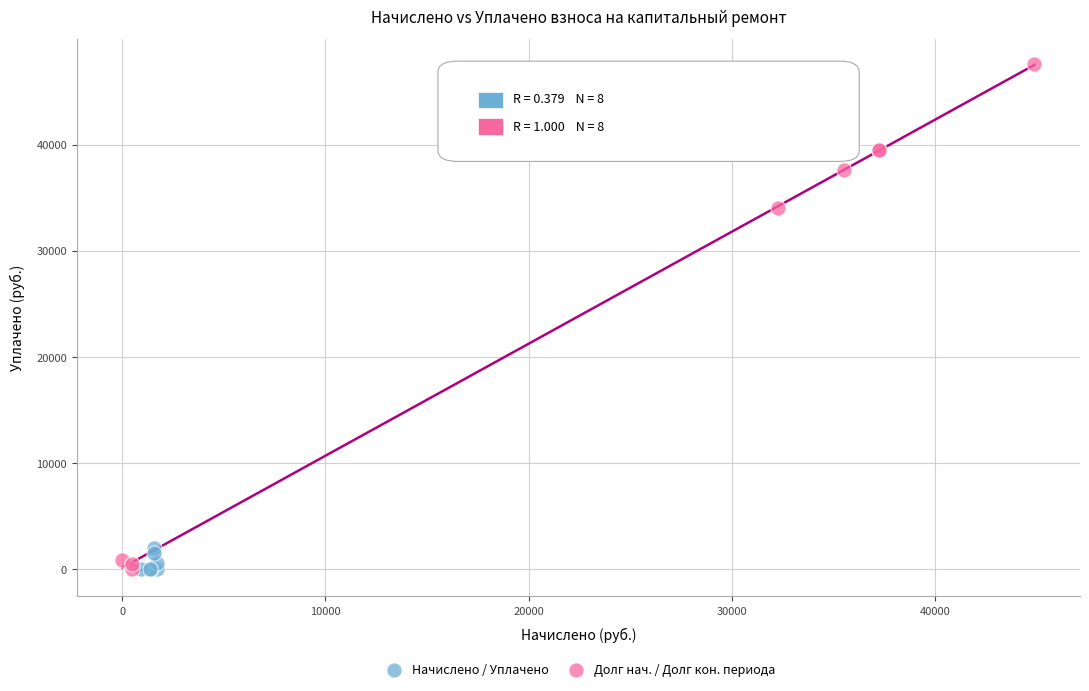

Which series has the widest spread of Y values?

Долг нач. / Долг кон. периода